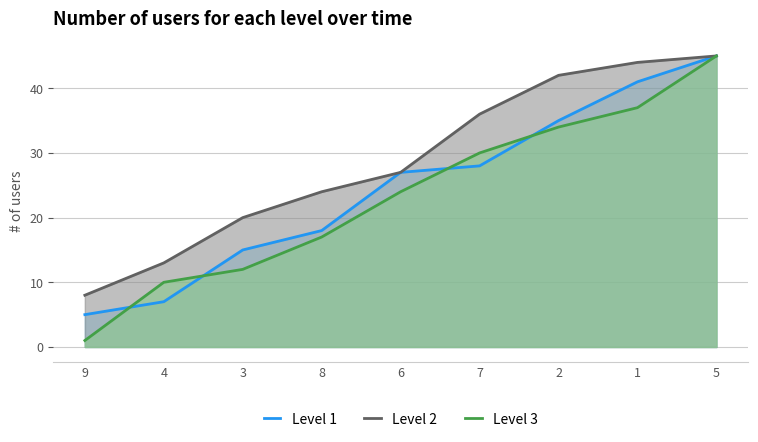

List the series in order of their peak value, highest first.

Level 1, Level 2, Level 3